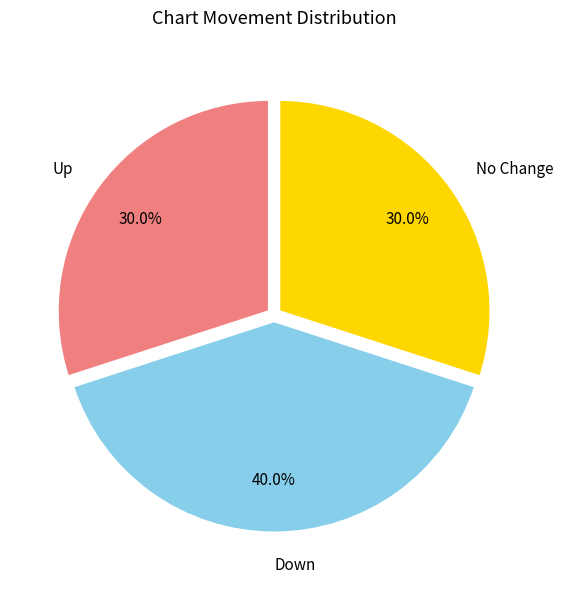

Is there a majority slice in this chart?

No